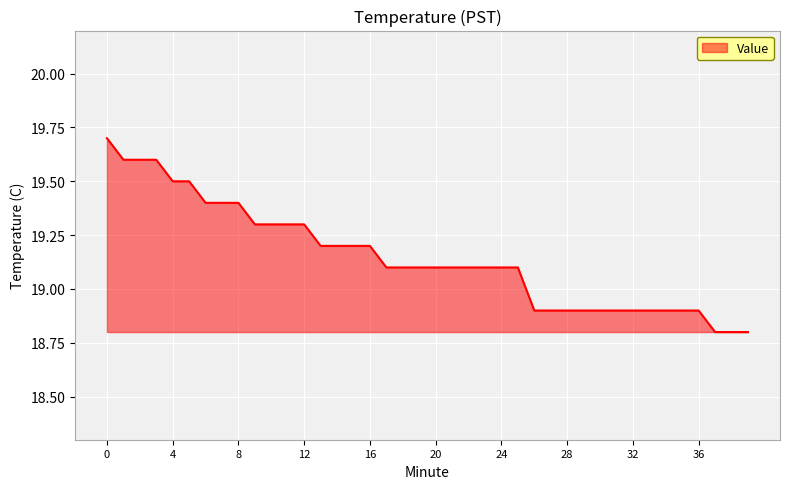

What is the smallest value displayed?

18.8